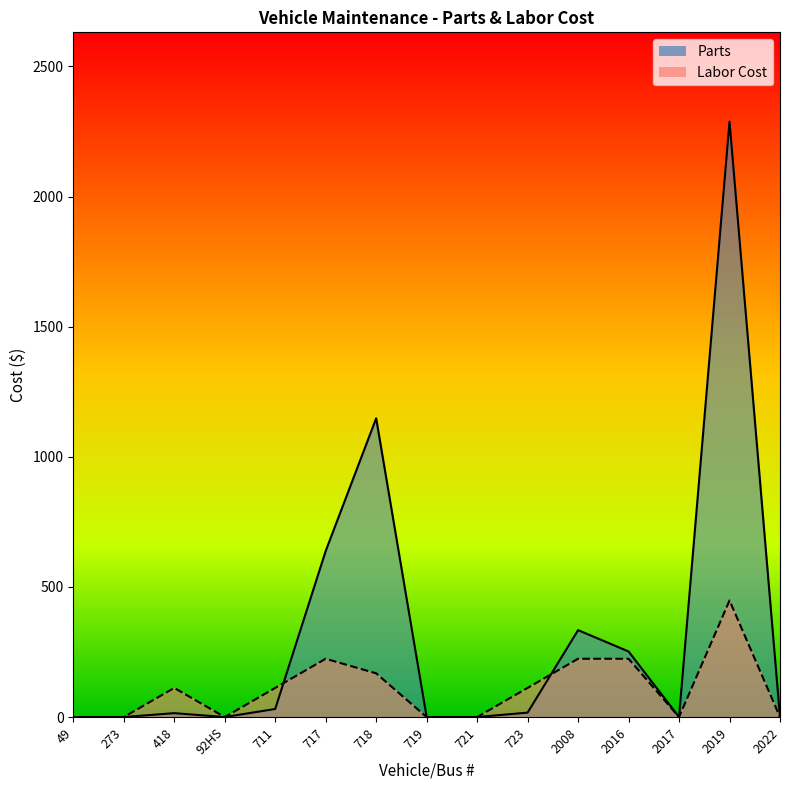

Between which two adjacent categories do Parts and Labor Cost first intersect?

711 and 717